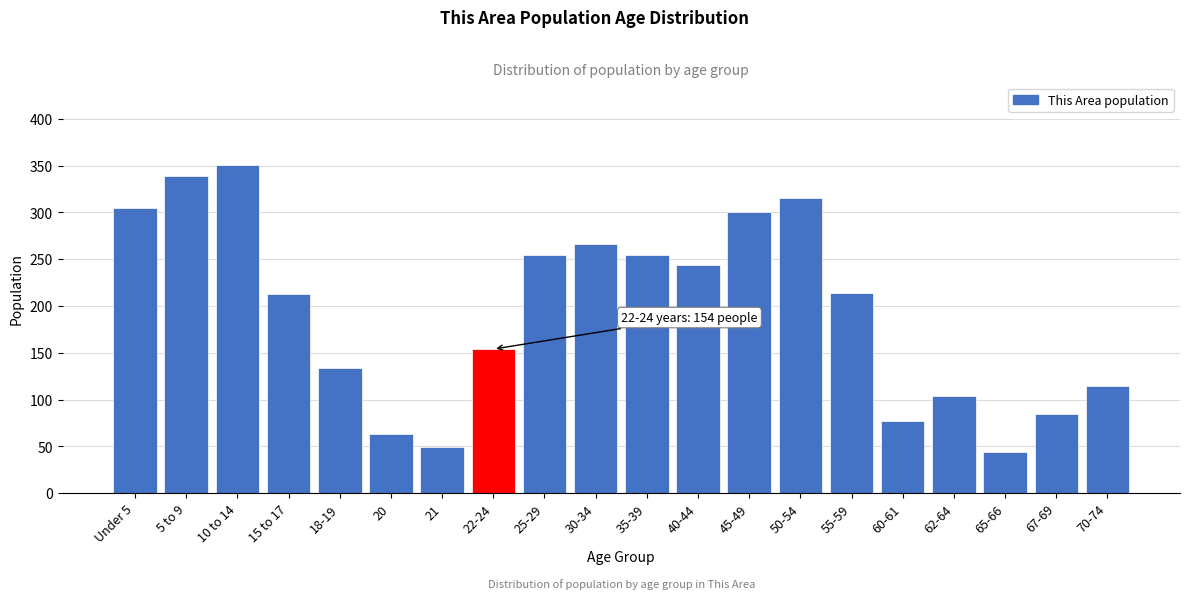

What is the difference between the values at 25-29 and 5 to 9?

84